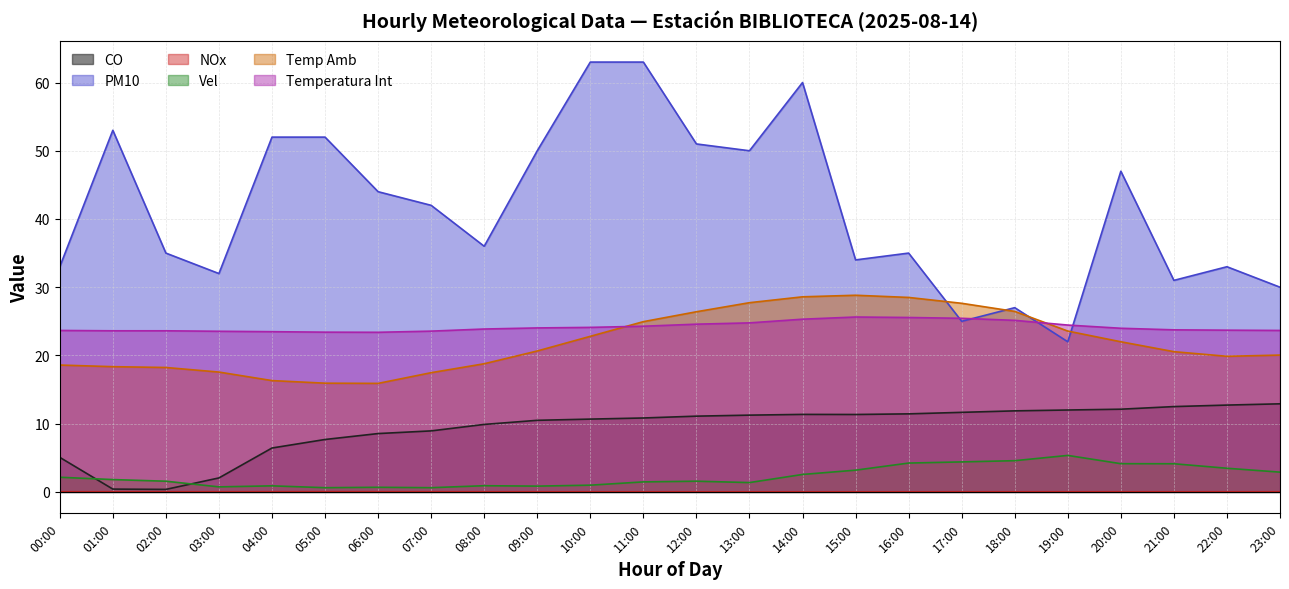

Which category has the lowest value across all series?

13:00